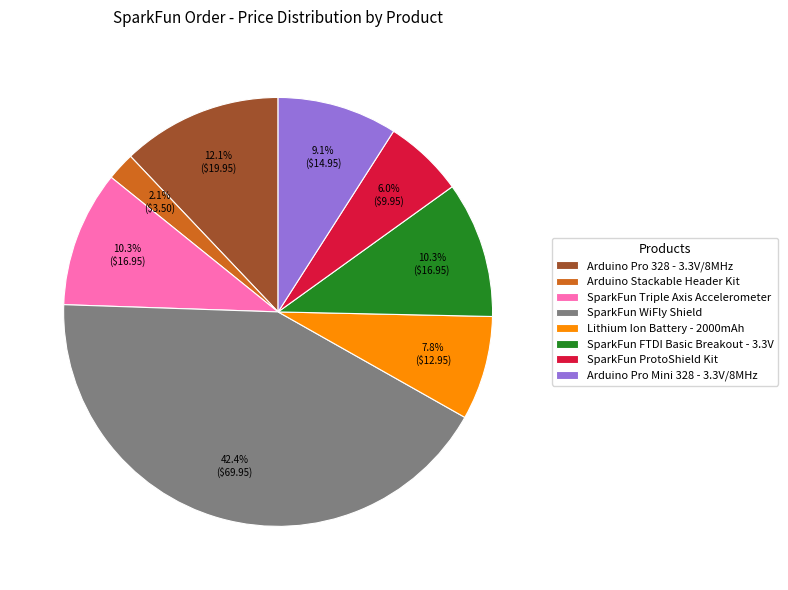

The SparkFun FTDI Basic Breakout - 3.3V slice represents 10% of the pie. True or false?

True